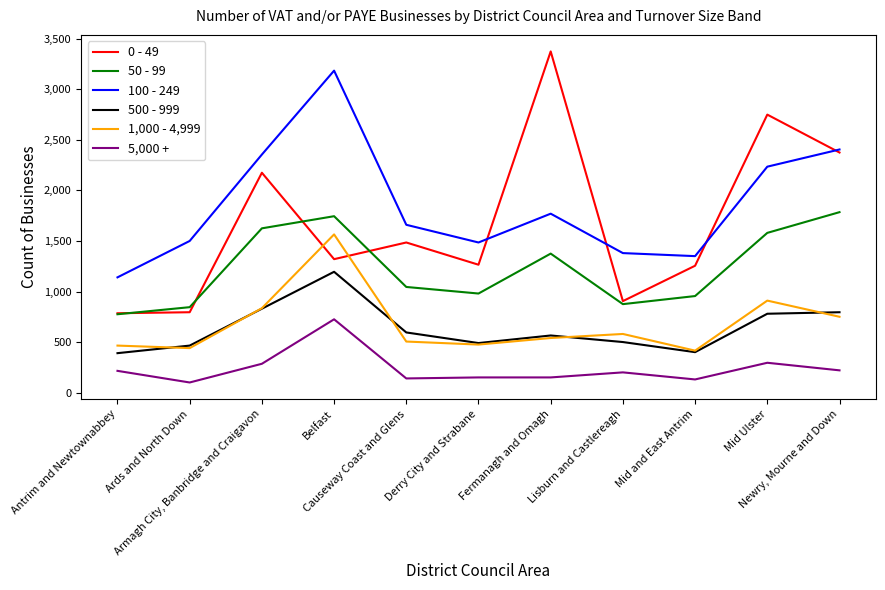

What is the sum of the 1,000 - 4,999 values at Newry, Mourne and Down and Mid and East Antrim?

1165